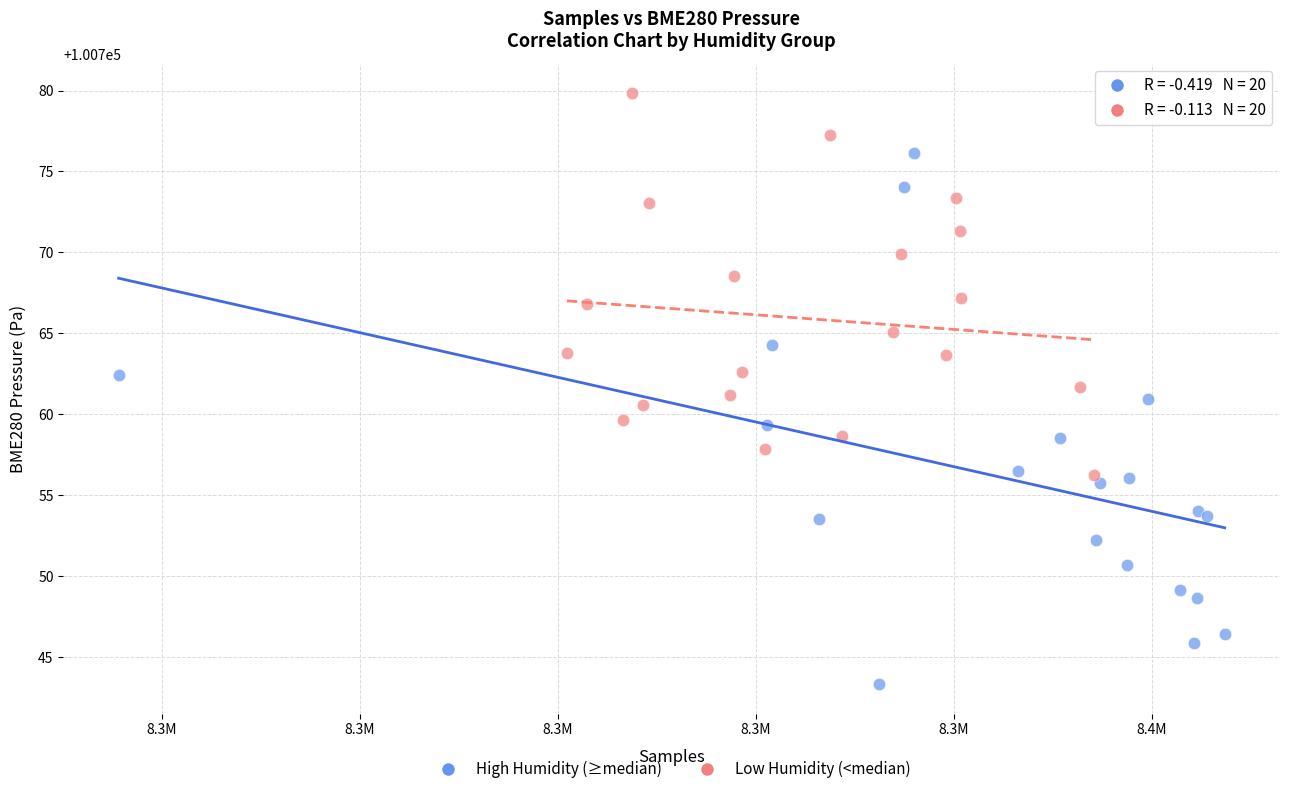

Which series contains the highest Y value?

Low Humidity (<median)